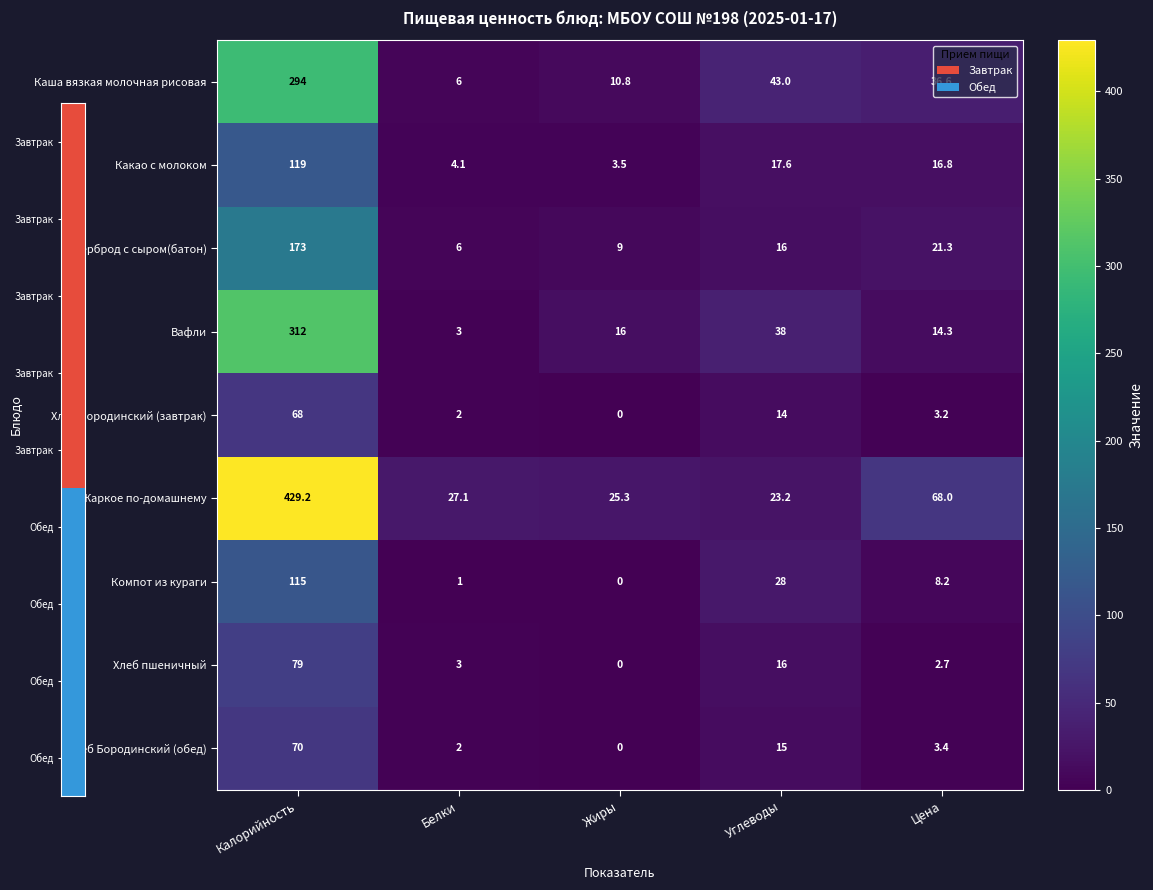

Count the number of categories in the chart.

5